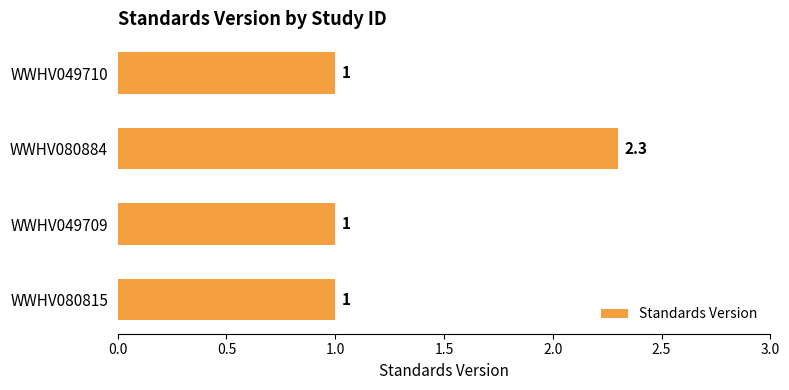

What is the approximate value at WWHV080884?

2.3